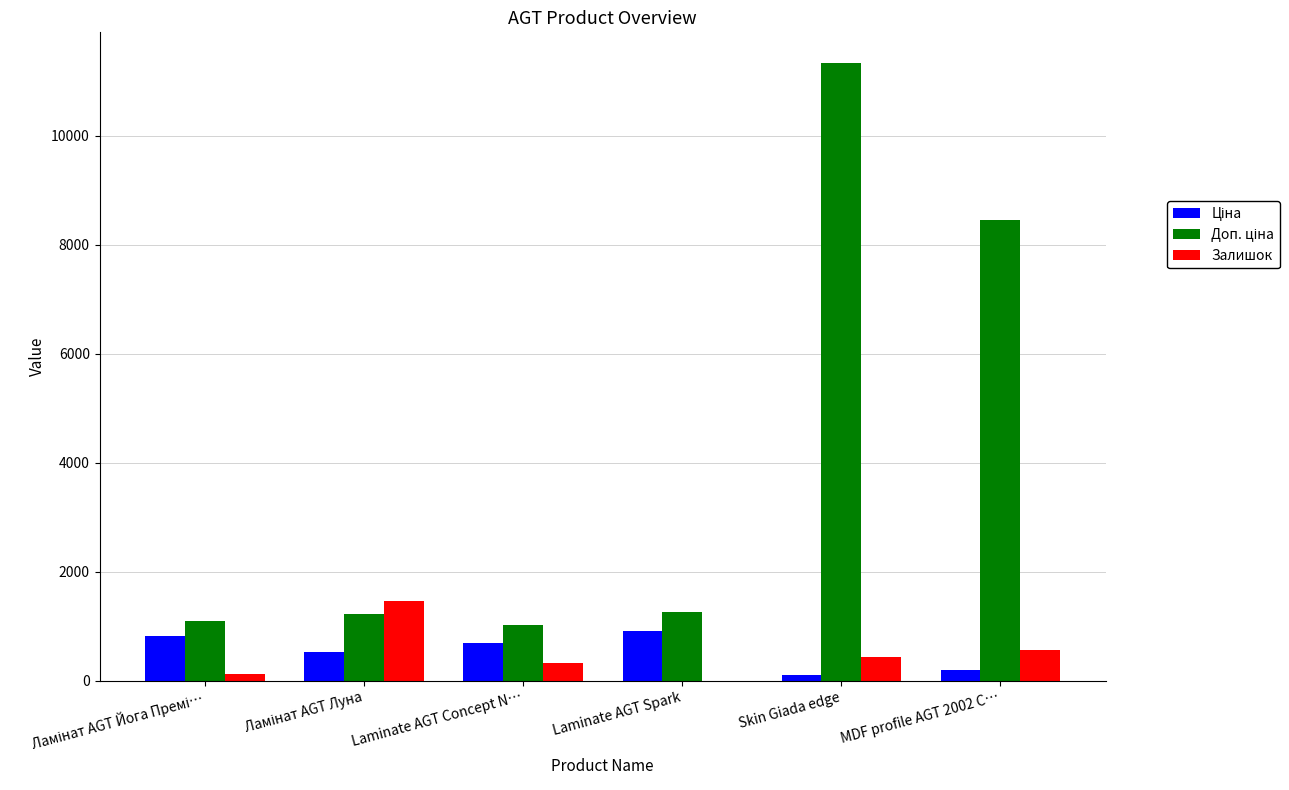

What is the sum of all Залишок values?

2920.0